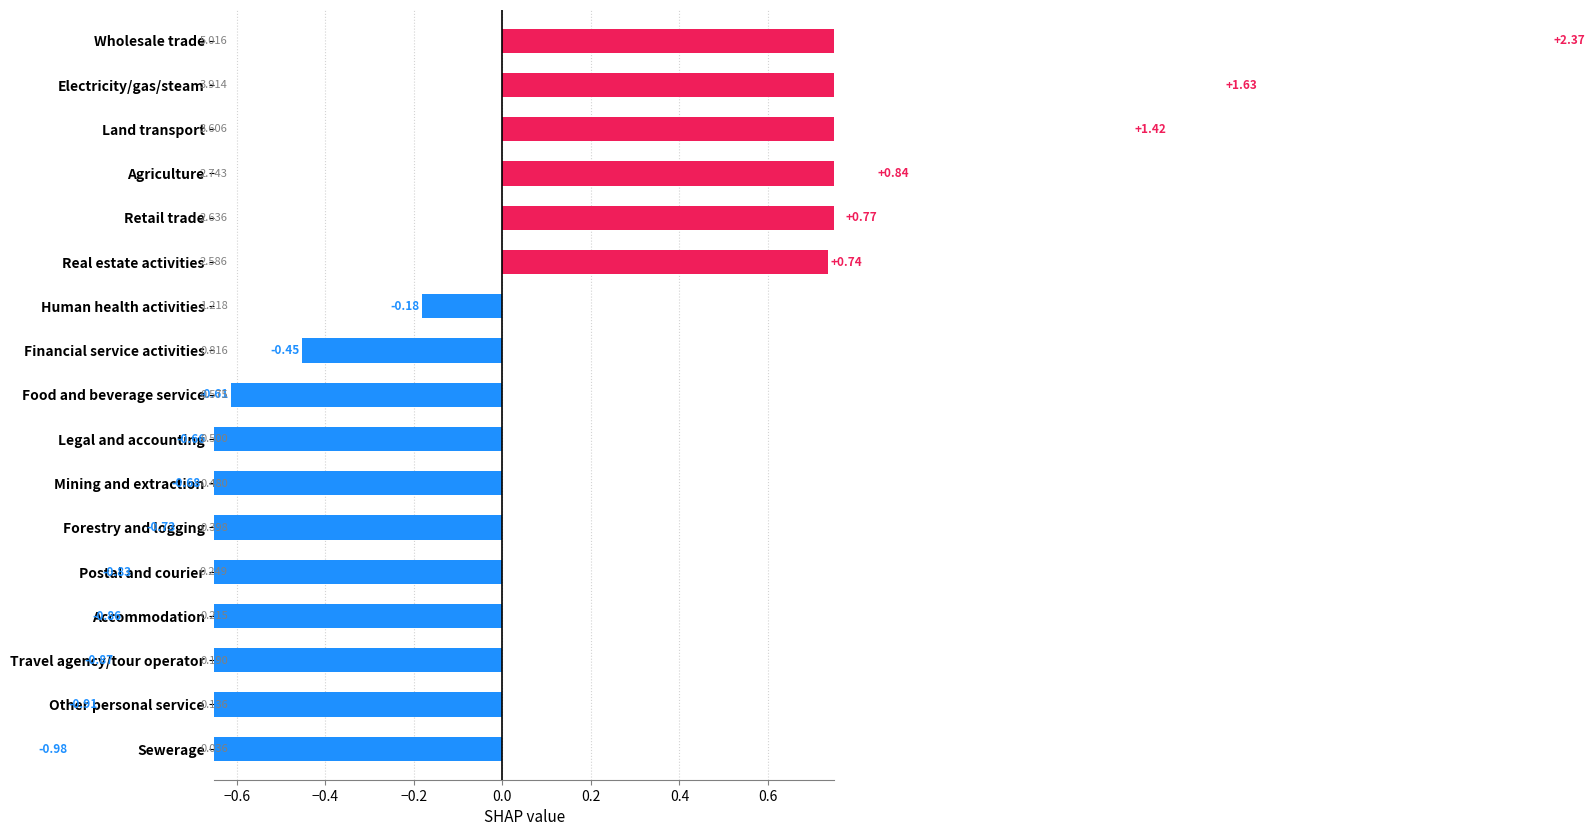

Read the value at Financial service activities.

-0.5